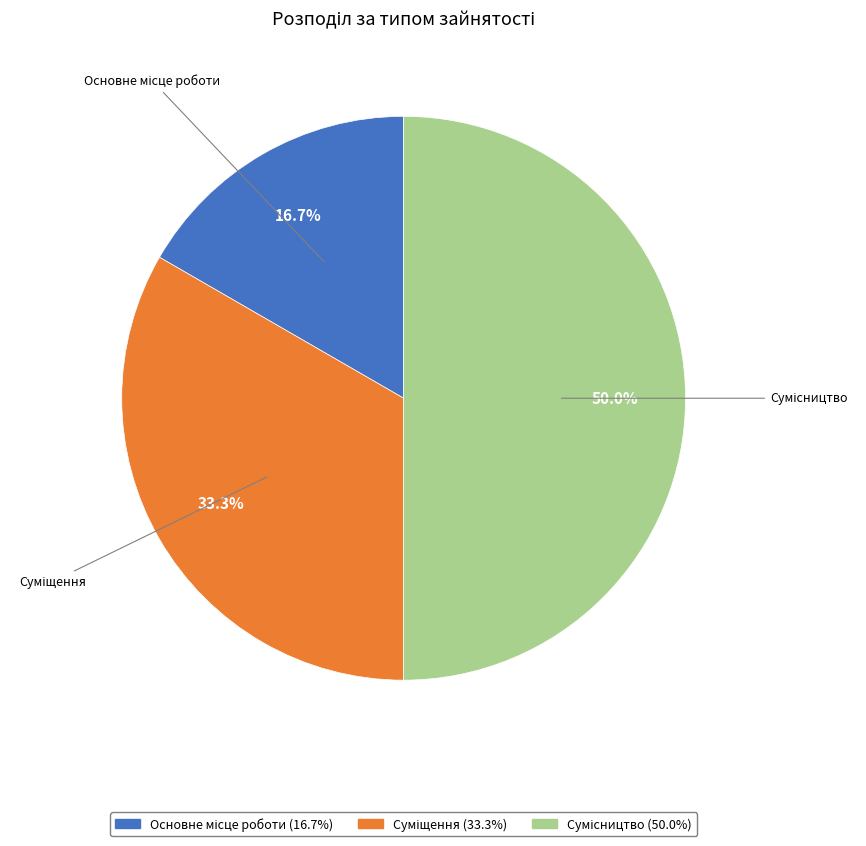

Is there a majority slice in this chart?

No